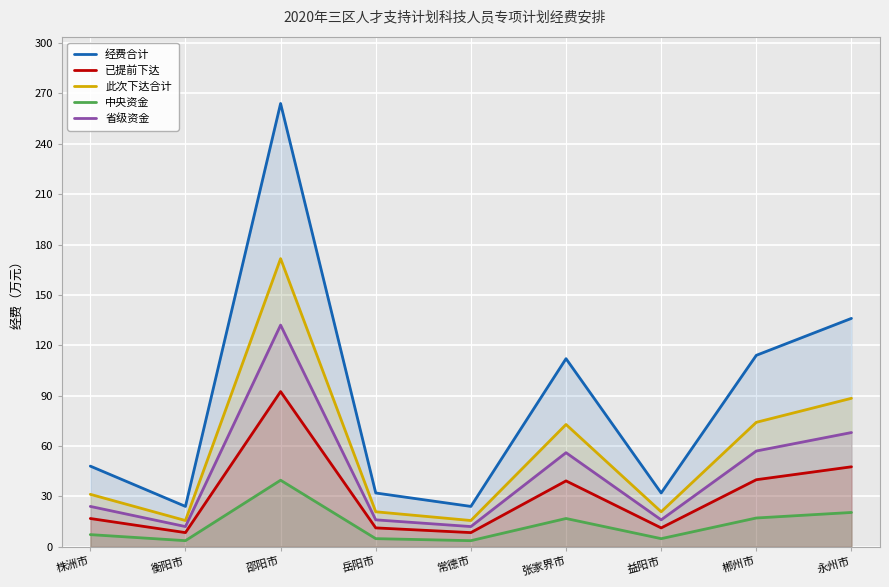

What is the label of the 7th point from the left?

益阳市